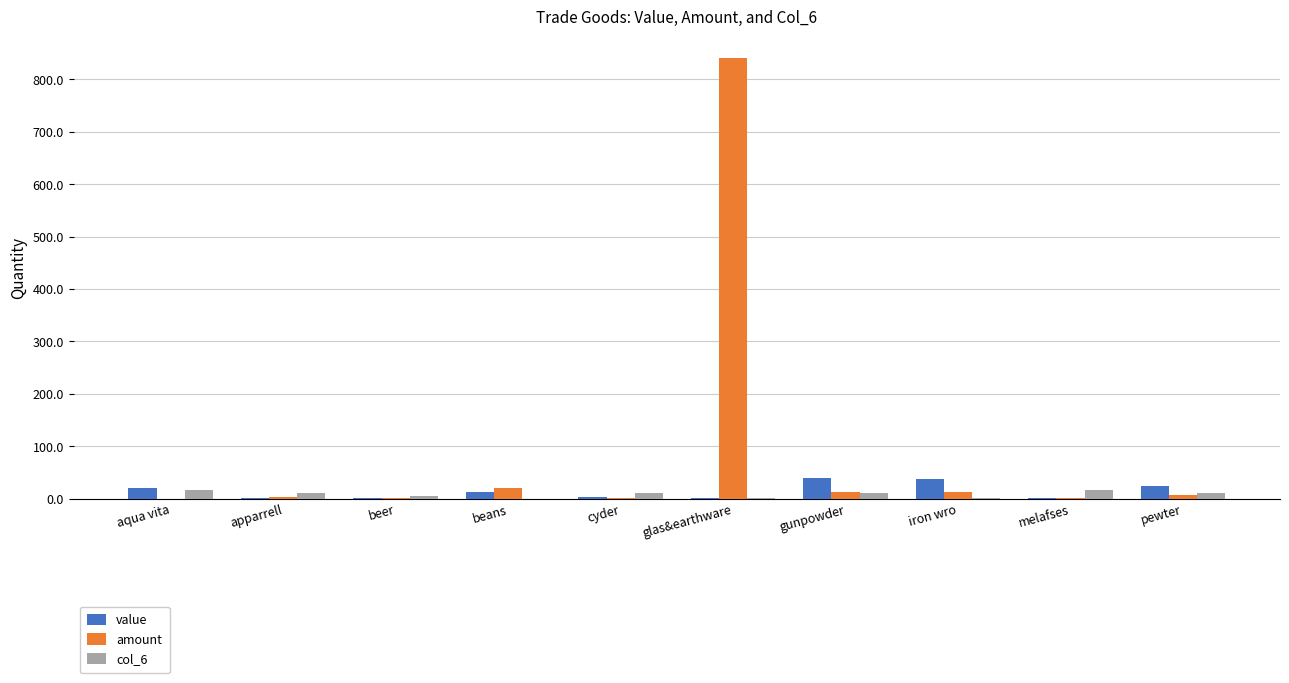

What is the total value across all series at apparrell?

14